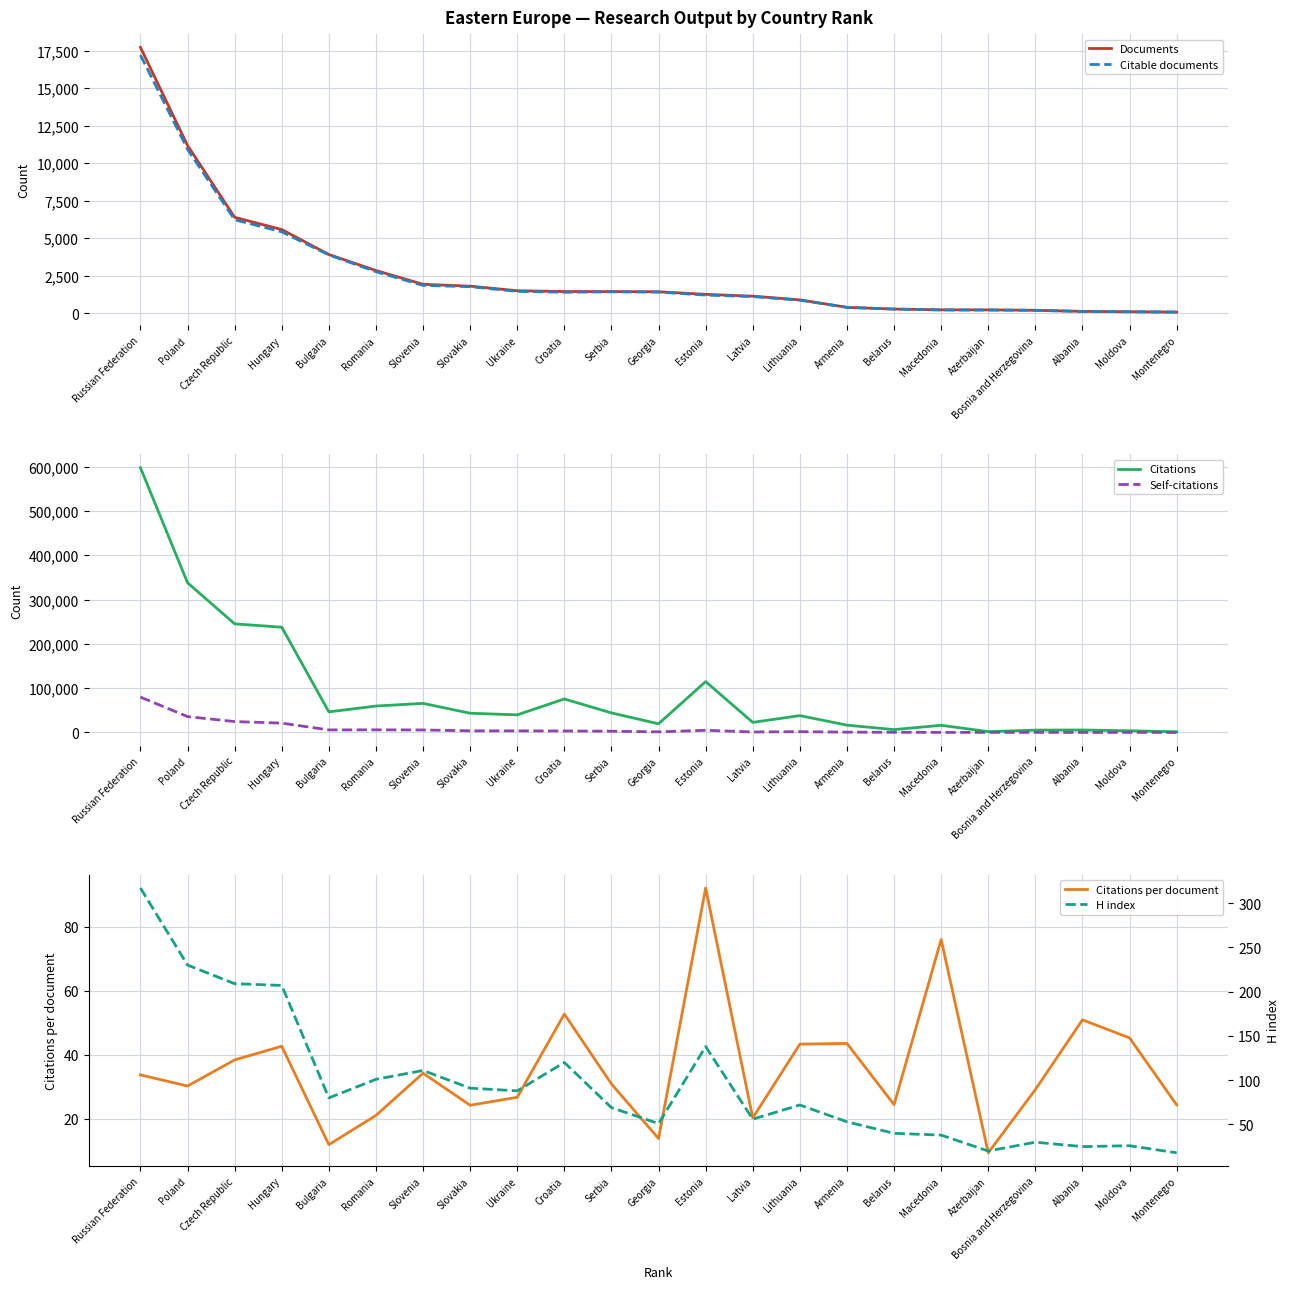

Which series has the largest total across all categories?

Citations